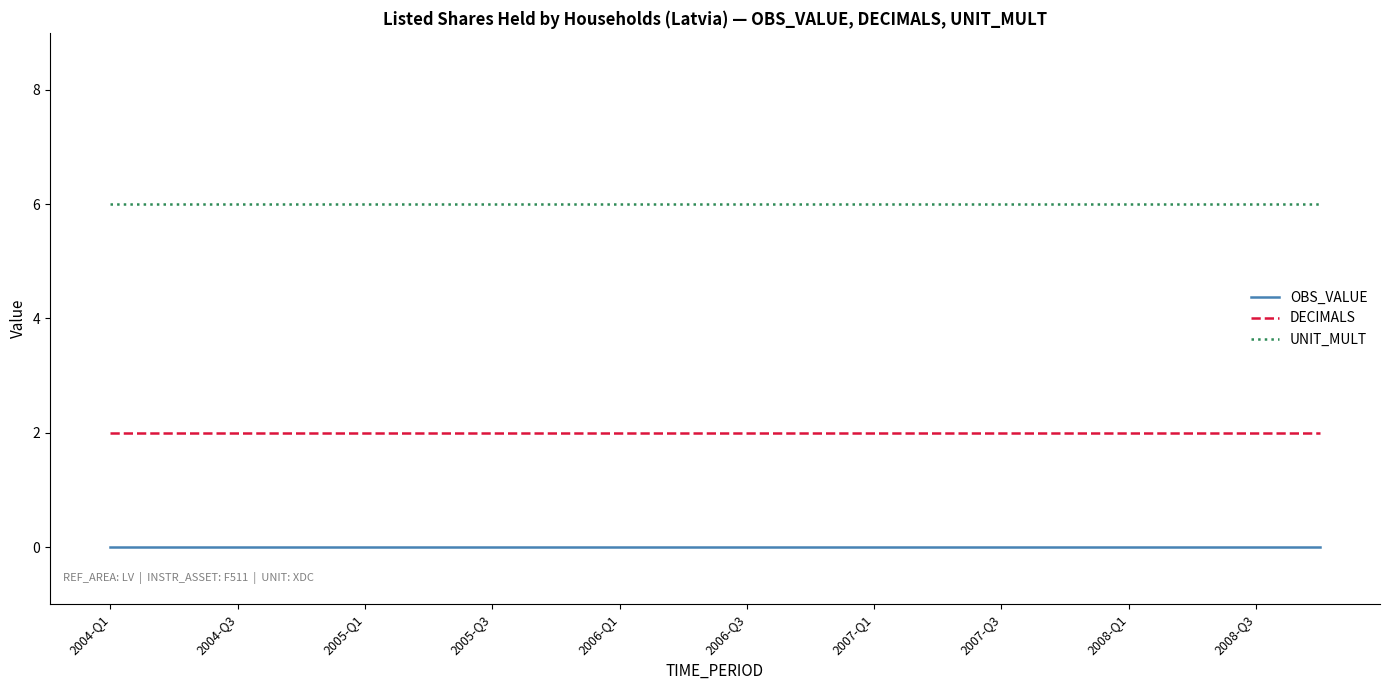

What is the highest value of the UNIT_MULT series?

6